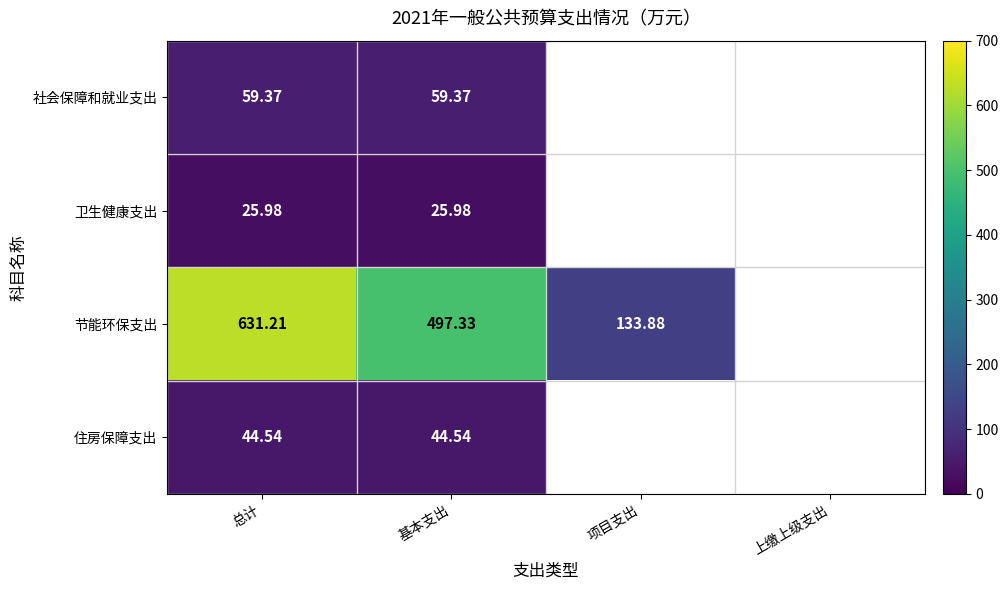

Which series changed the most between 基本支出 and 上缴上级支出?

节能环保支出